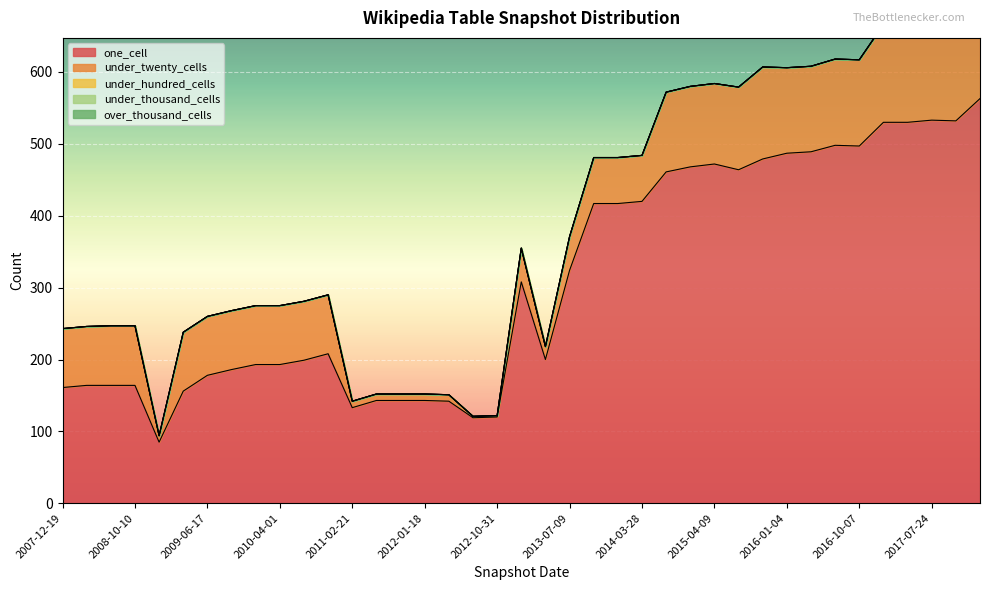

At how many categories does at least one series exceed 93?

38